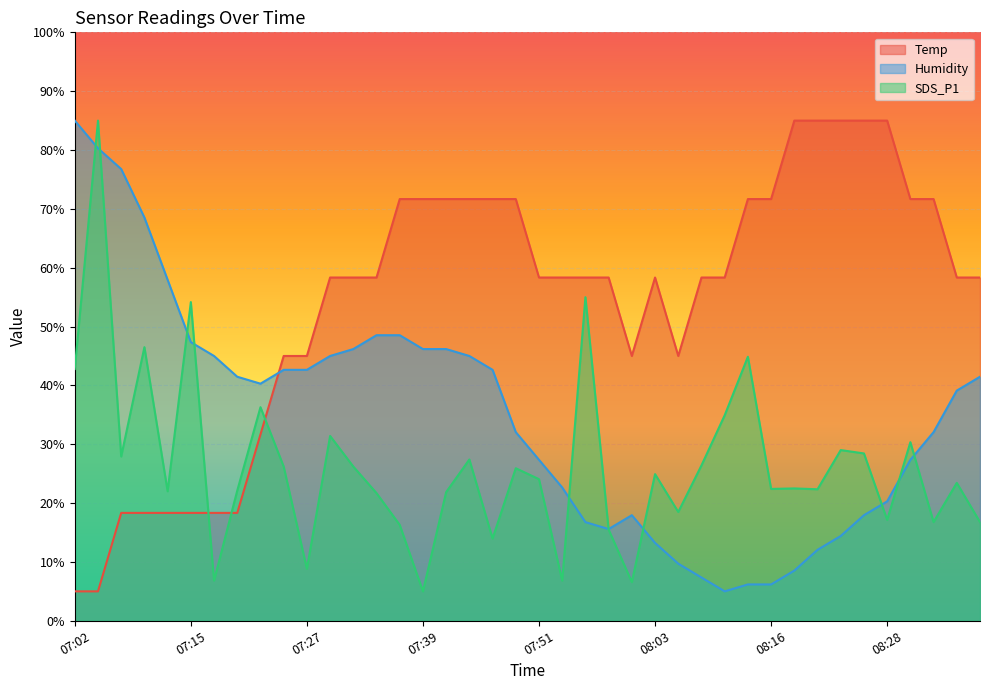

Where do Humidity and Temp first cross each other?

07:22 and 07:24